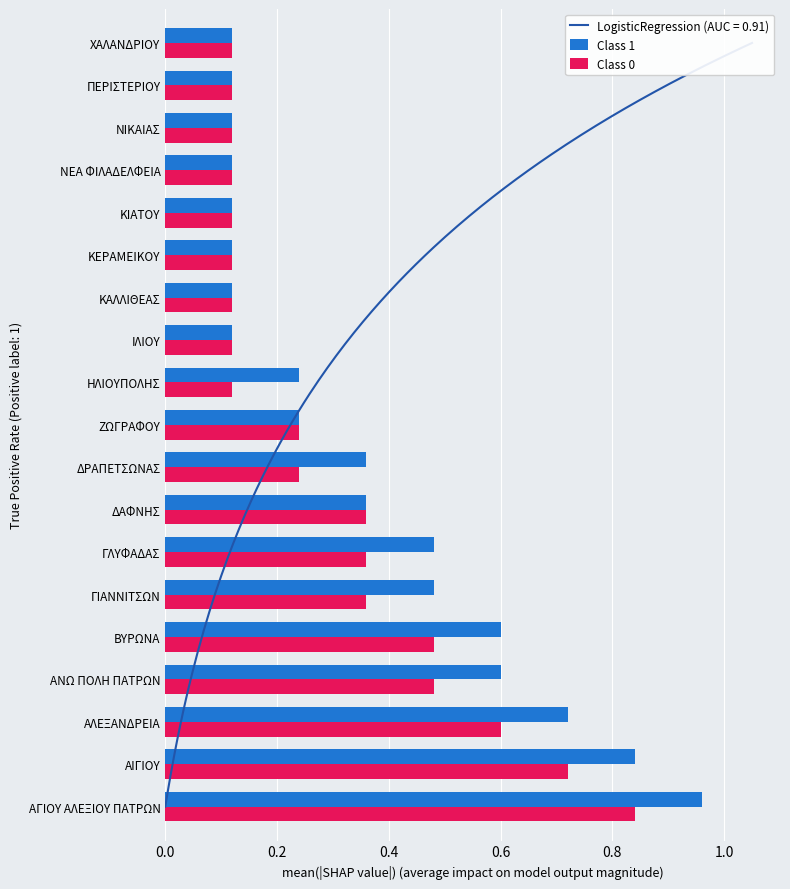

Does the chart contain stacked bars?

No